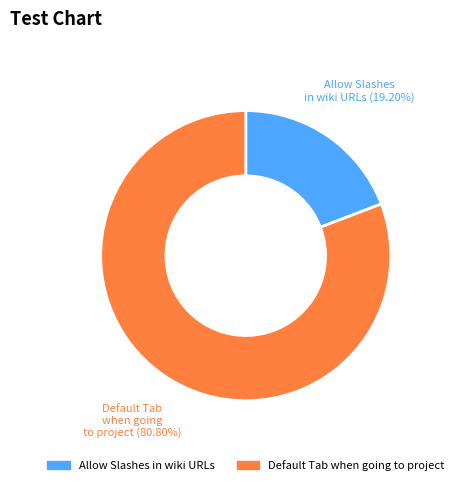

What is the ratio of the value at Allow Slashes in wiki URLs to the value at Default Tab when going to project?

0.2